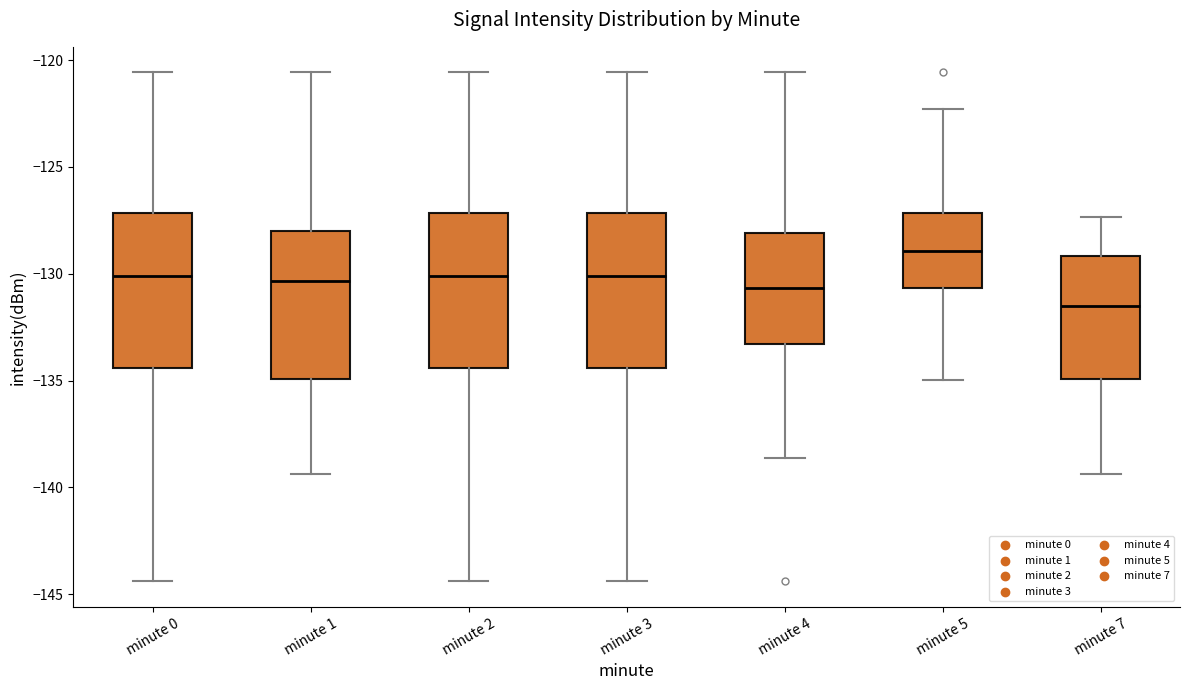

Where does the lower whisker of the box for minute 7 end on the y-axis? The values are not printed on the chart, so give them approximately, as read against the axis.

-139.5